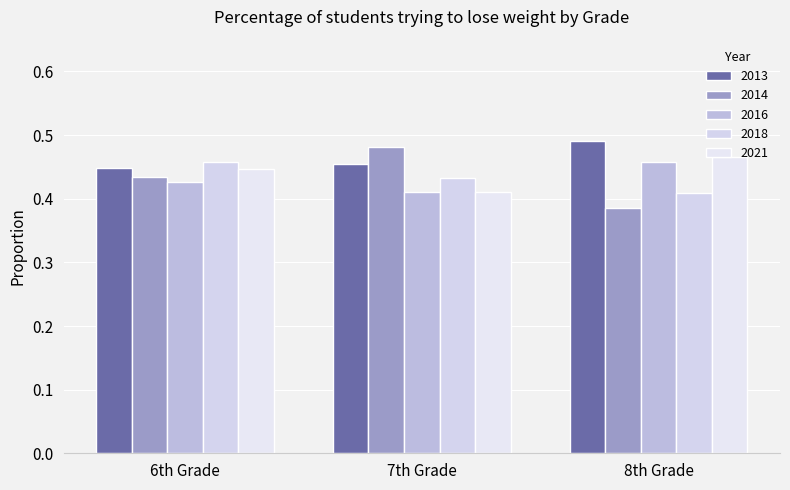

What are all the series names shown in the legend?

2013, 2014, 2016, 2018, 2021